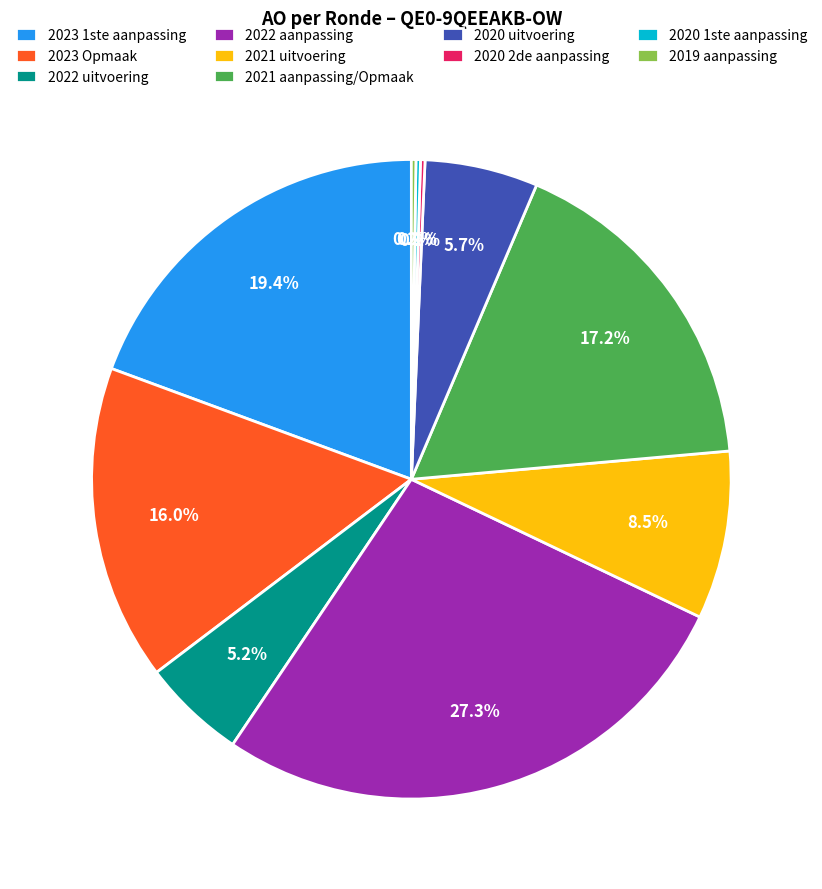

Which slice is the largest?

2022 aanpassing